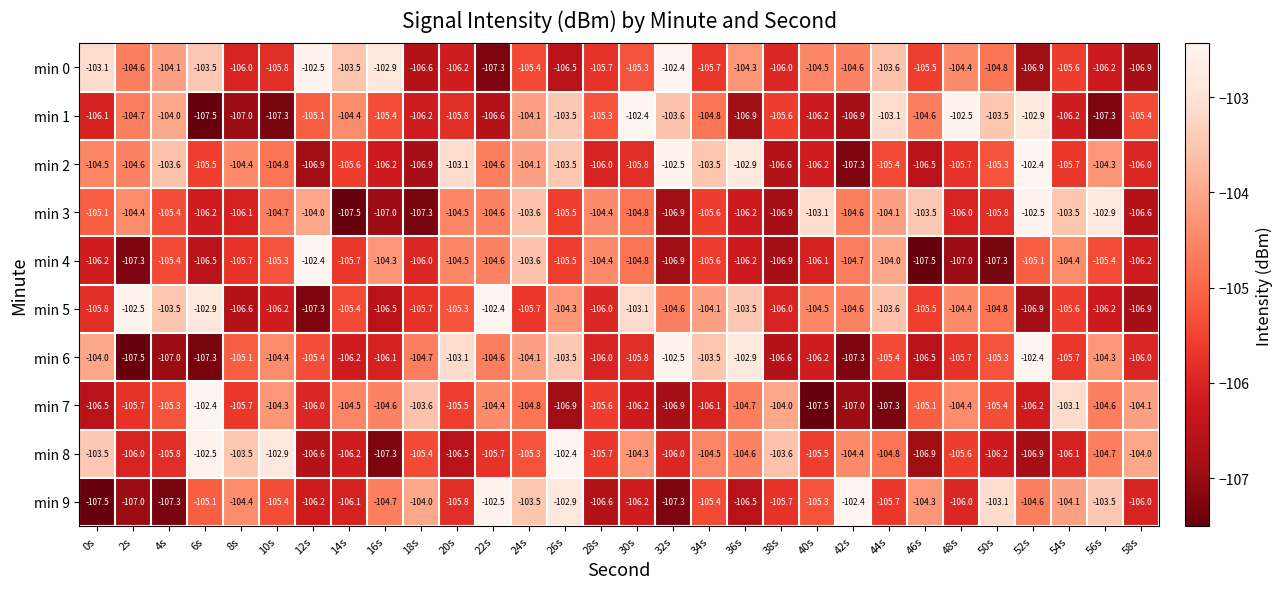

What is the average value of the min 5 series?

-105.0